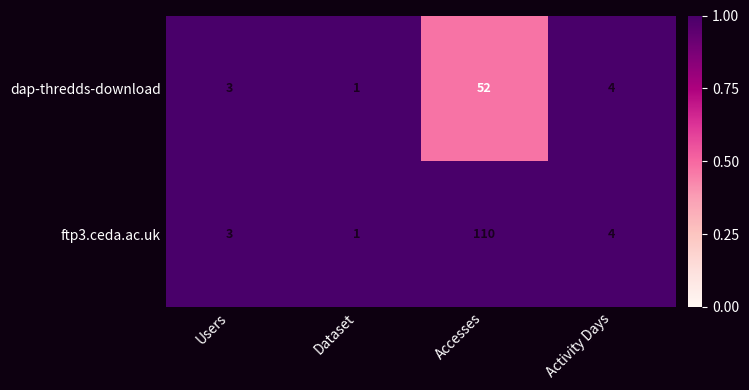

Reading left to right, extract all data points from this chart.

dap-thredds-download: Users=3	Dataset=1	Accesses=52	Activity Days=4
ftp3.ceda.ac.uk: Users=3	Dataset=1	Accesses=110	Activity Days=4